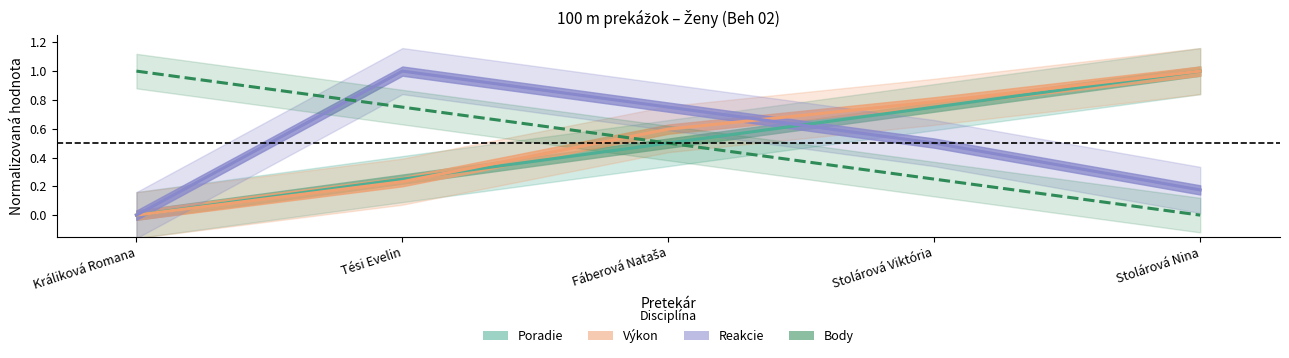

What is the value of the Reakcie point at the 2nd from the left?

1.0